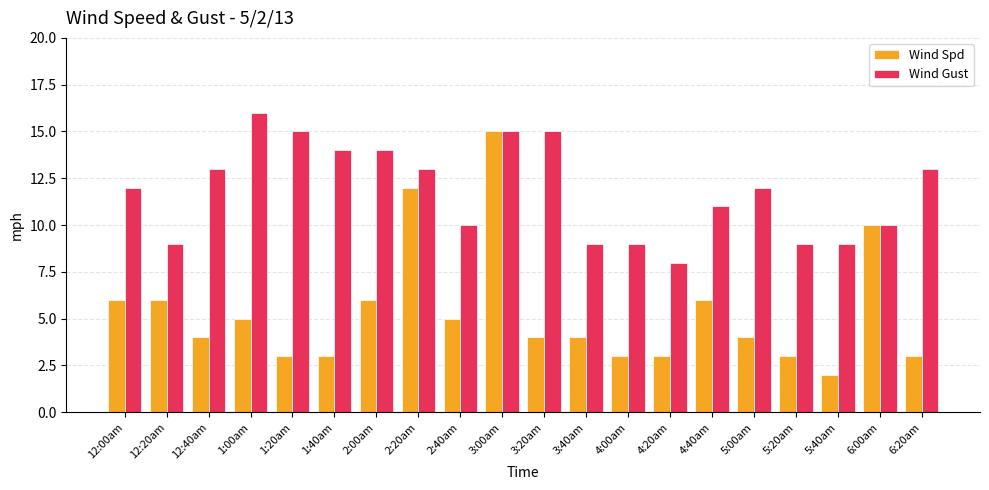

Is it true that Wind Gust equals 9 at 4:00am?

True